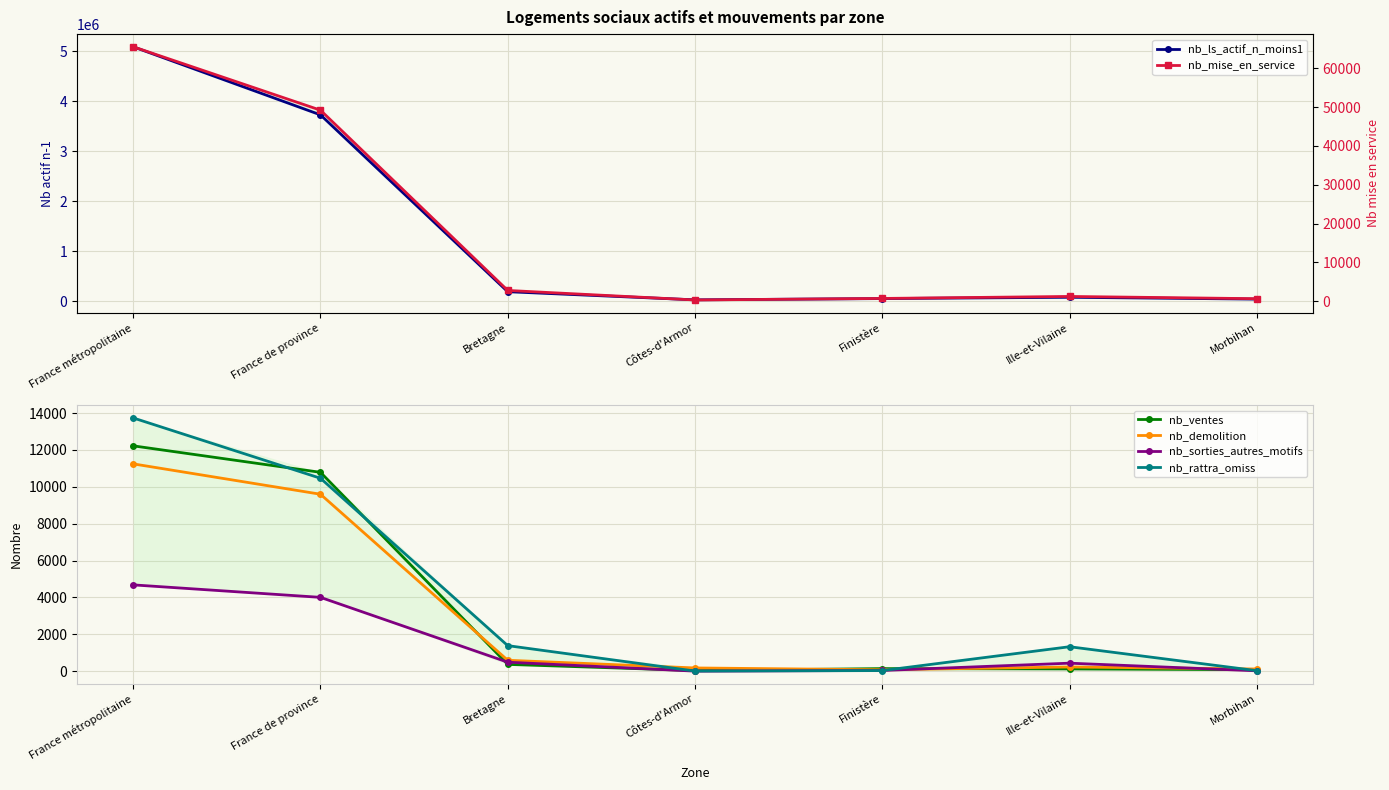

The nb_rattra_omiss series shows 4 at Côtes-d'Armor. True or false?

True